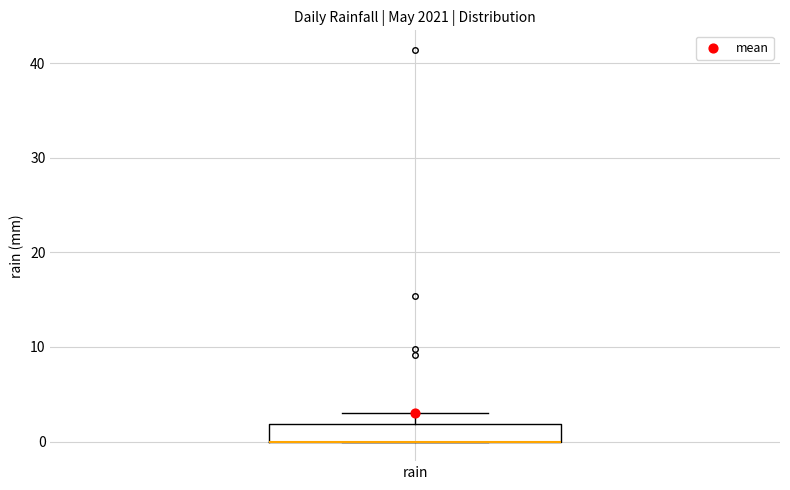

Transcribe this box plot: give where the median line is, the range the box spans, and where the two whiskers end, as read against the y-axis. The values are not printed on the chart, so give them approximately, as read against the axis.

median 0 (drawn on the box's lower edge), box 0 to 2, whiskers 0 to 3